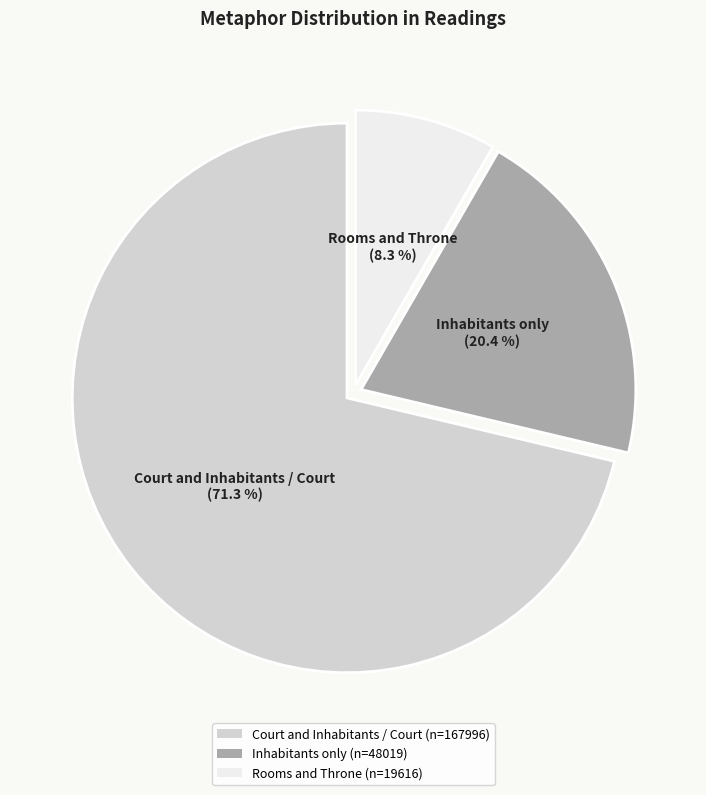

Rank the categories by value from lowest to highest.

Rooms and Throne (n=19616), Inhabitants only (n=48019), Court and Inhabitants / Court (n=167996)